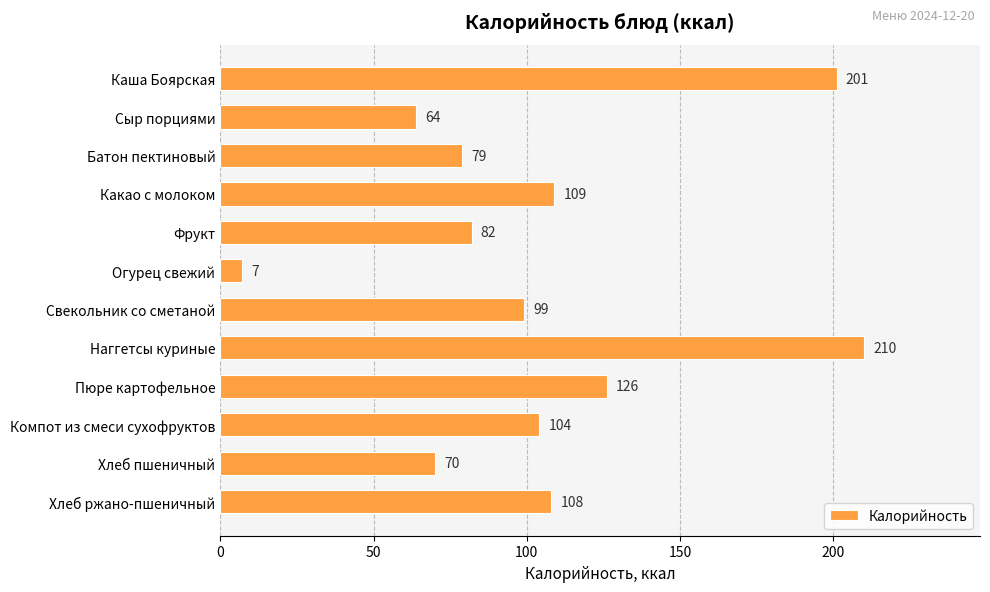

Which label corresponds to the largest value in the chart?

Наггетсы куриные